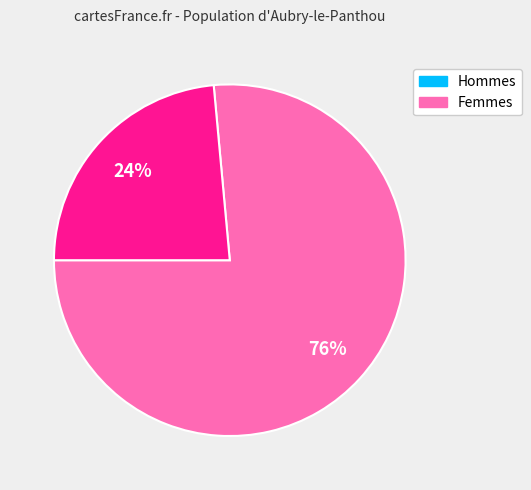

Does any single category account for the majority?

Yes